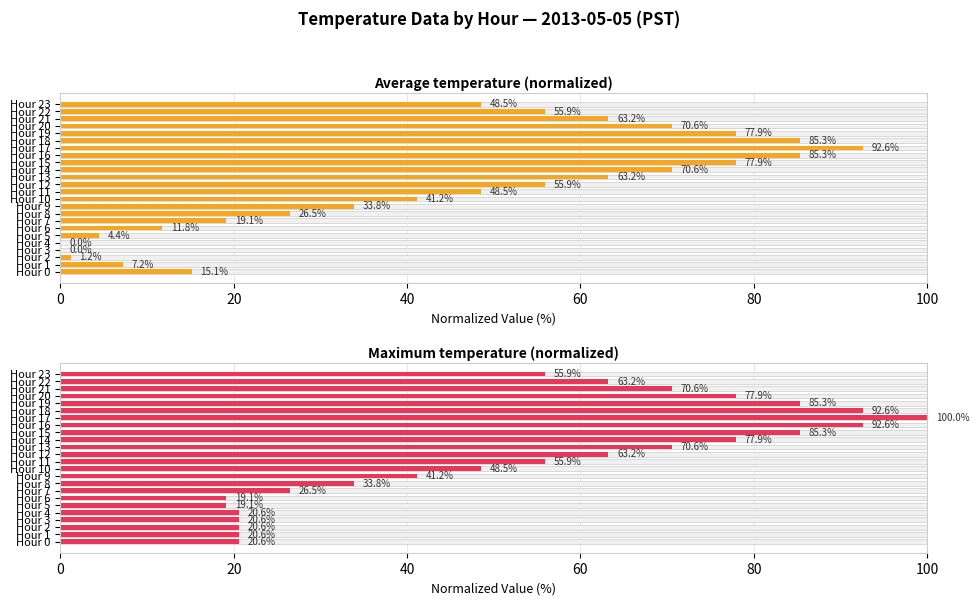

Between Hour 20 and Hour 22, which series saw the biggest shift?

Average temperature (normalized)